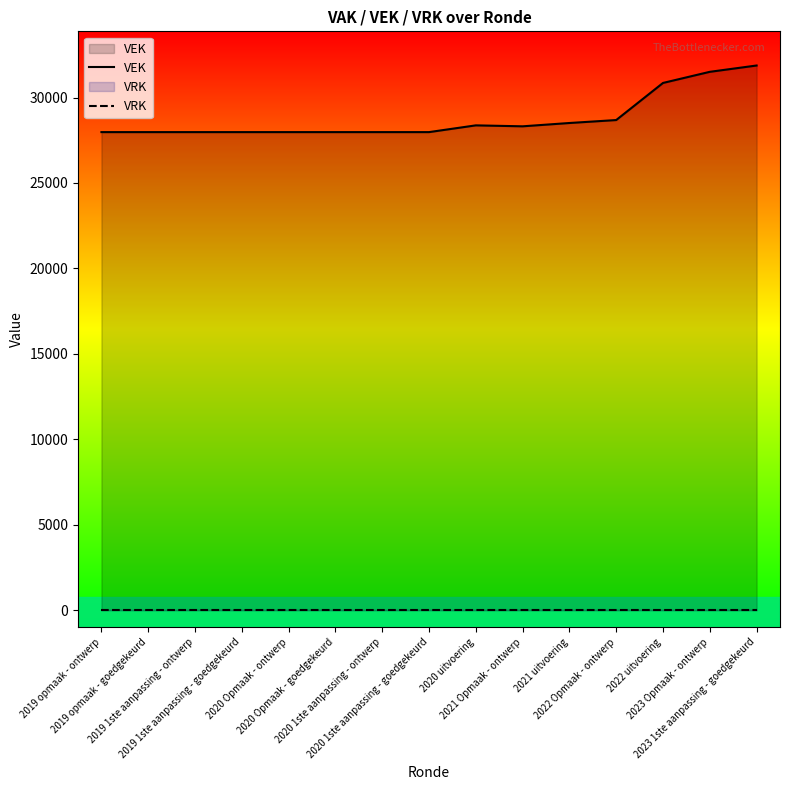

What is the label of the 14th point from the right?

2019 opmaak - goedgekeurd